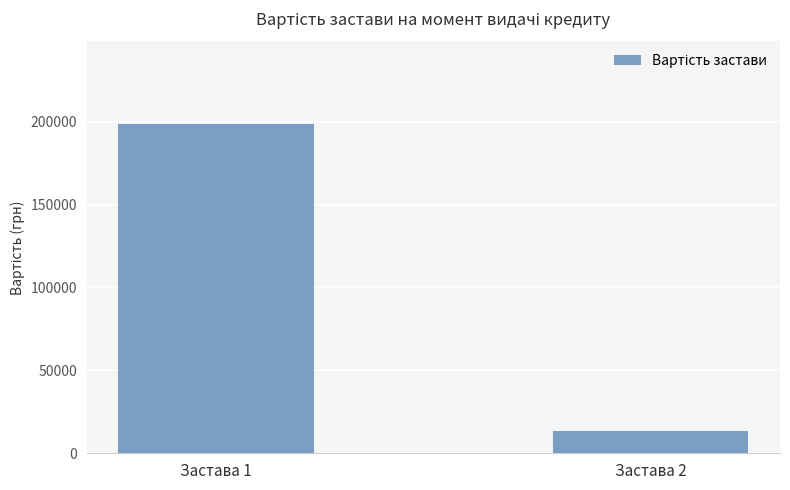

What is the difference between the values at Застава 2 and Застава 1?

185513.2